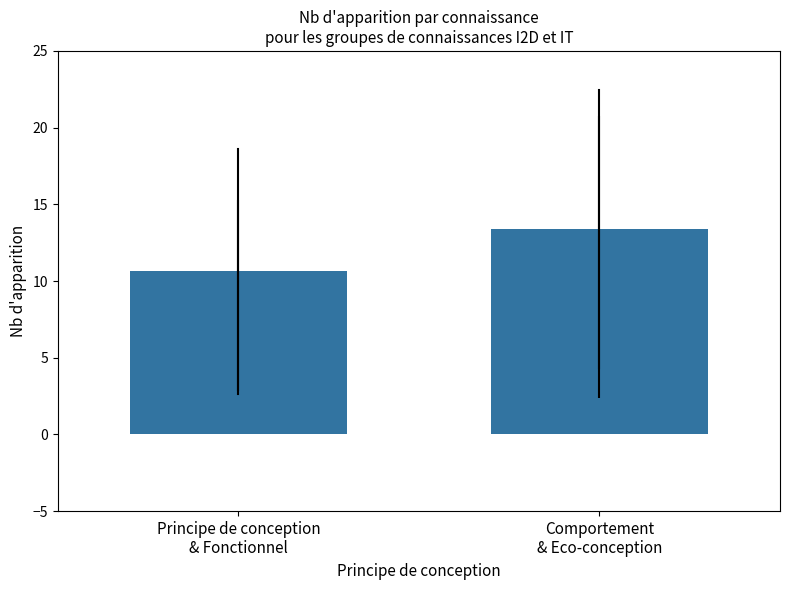

Count the values in the range 10 to 13.

1